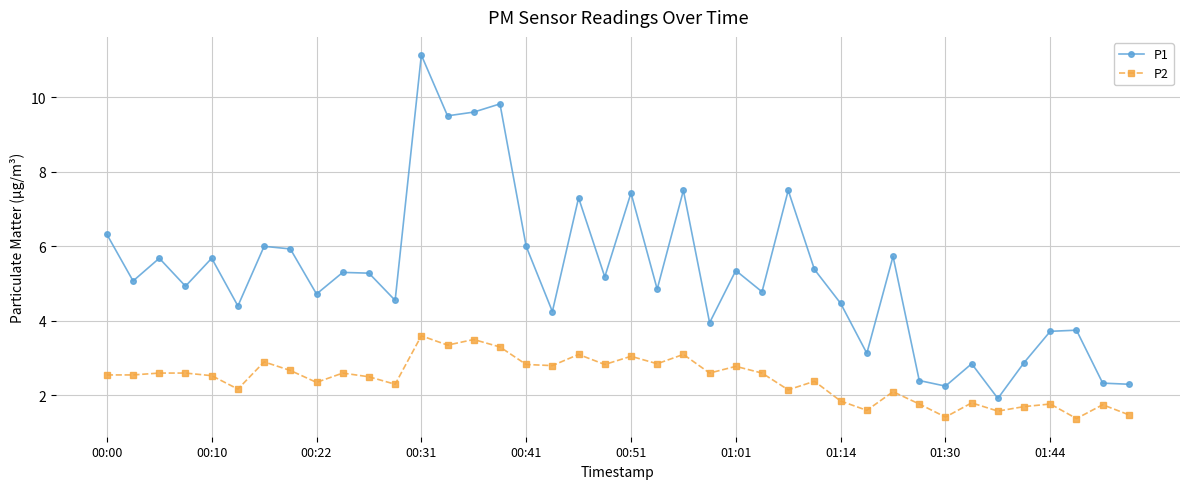

True or false: P2 and P1 intersect in this chart.

False